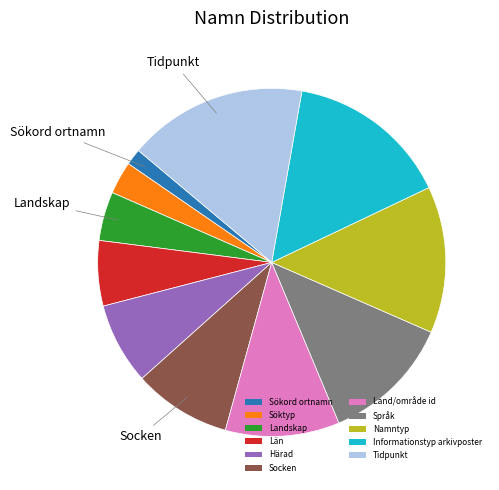

Combined, do Härad and Land/område id account for over 50%?

No